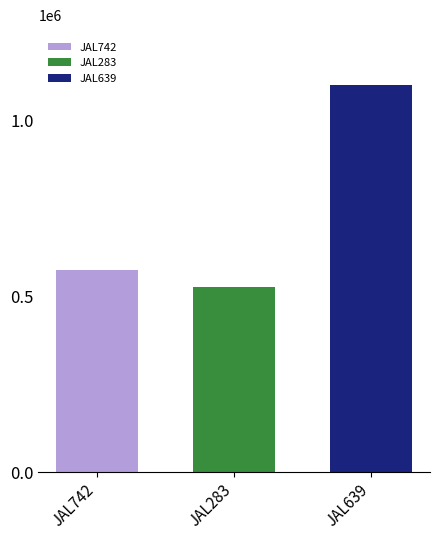

Does the chart contain any negative values?

No